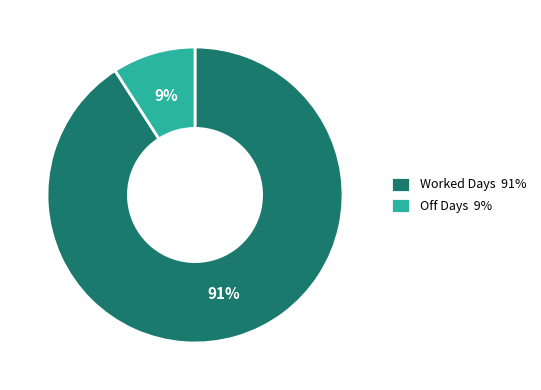

To the nearest percent, what is the difference between the largest and smallest slice percentages?

82%